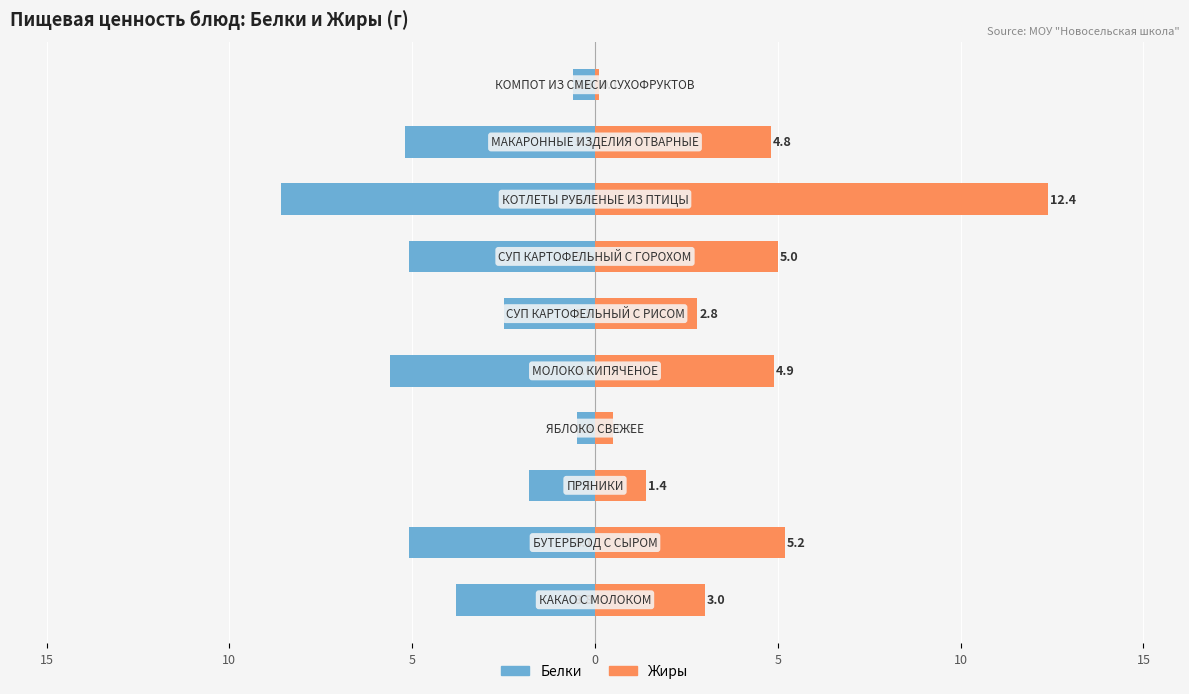

Are the bars grouped side by side (vs. stacked)?

Yes